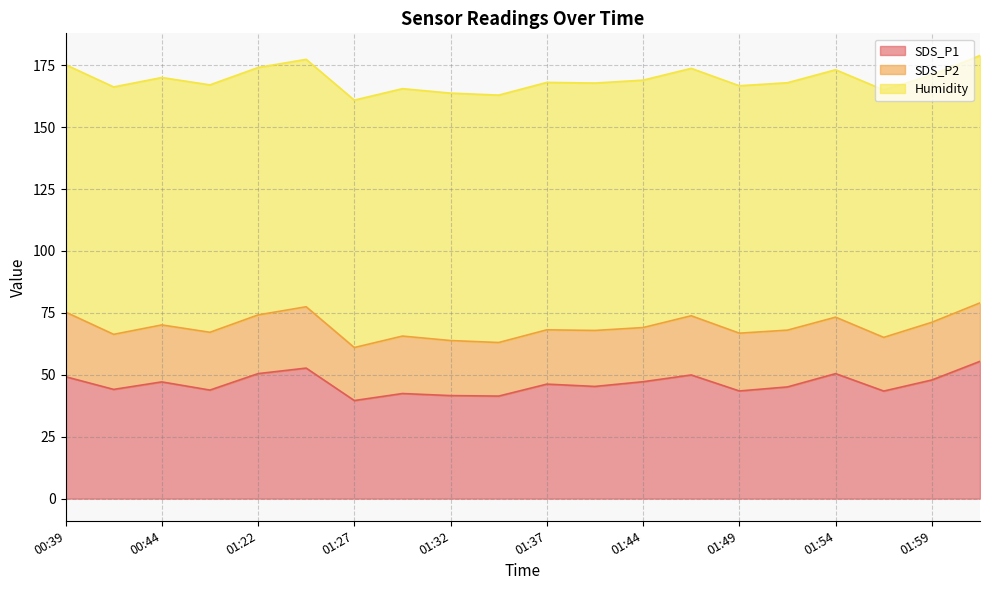

Which series has the widest spread of values?

SDS_P1